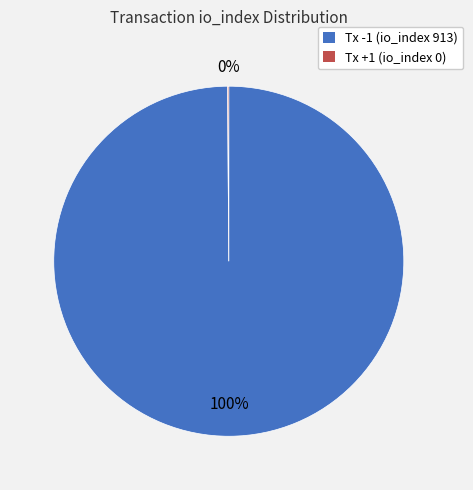

What is the largest slice in the pie chart?

Tx -1 (io_index 913)